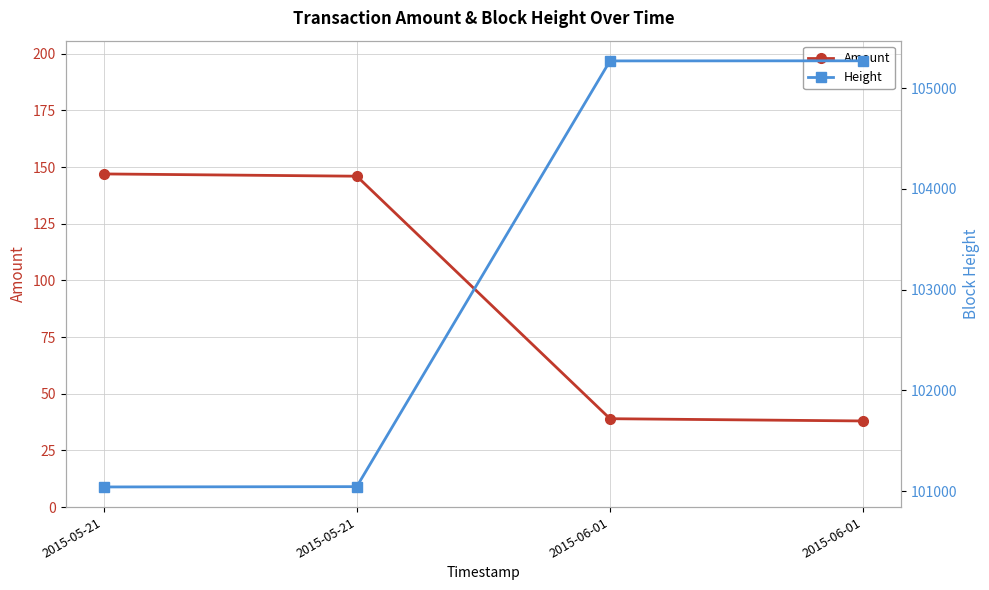

Which series has the largest total across all categories?

Height